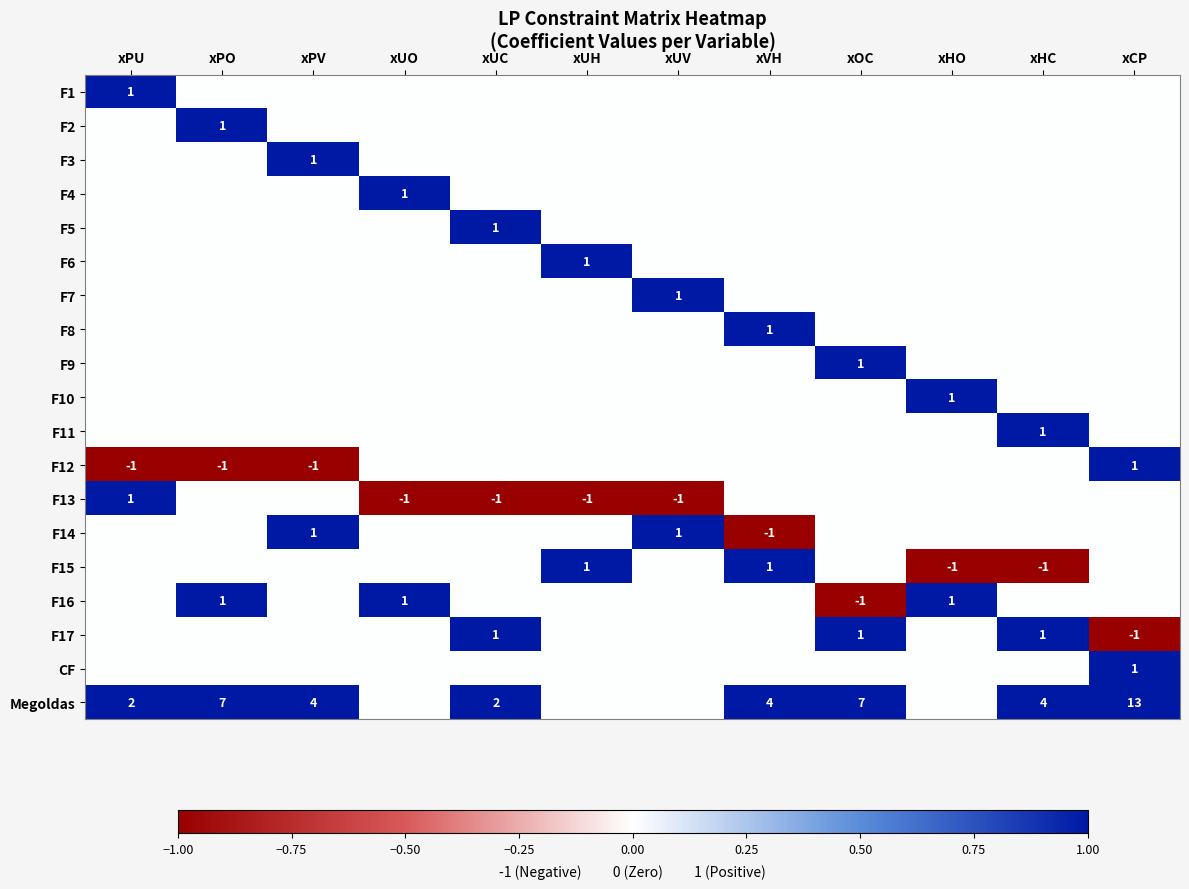

The value of F16 at xOC is -1. True or false?

True